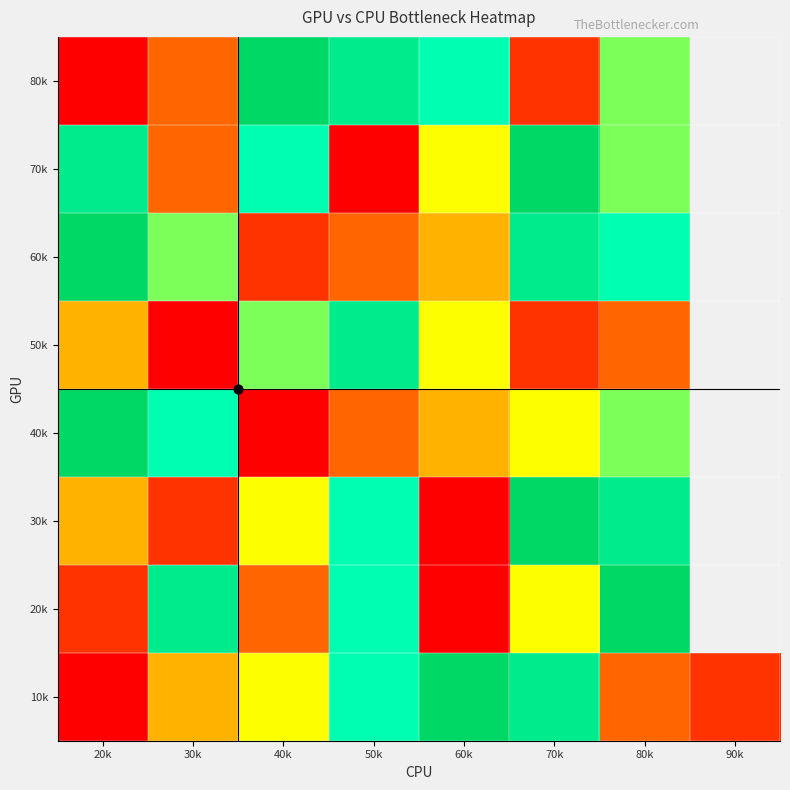

What is the difference between the highest and lowest values at 80k?

6.0